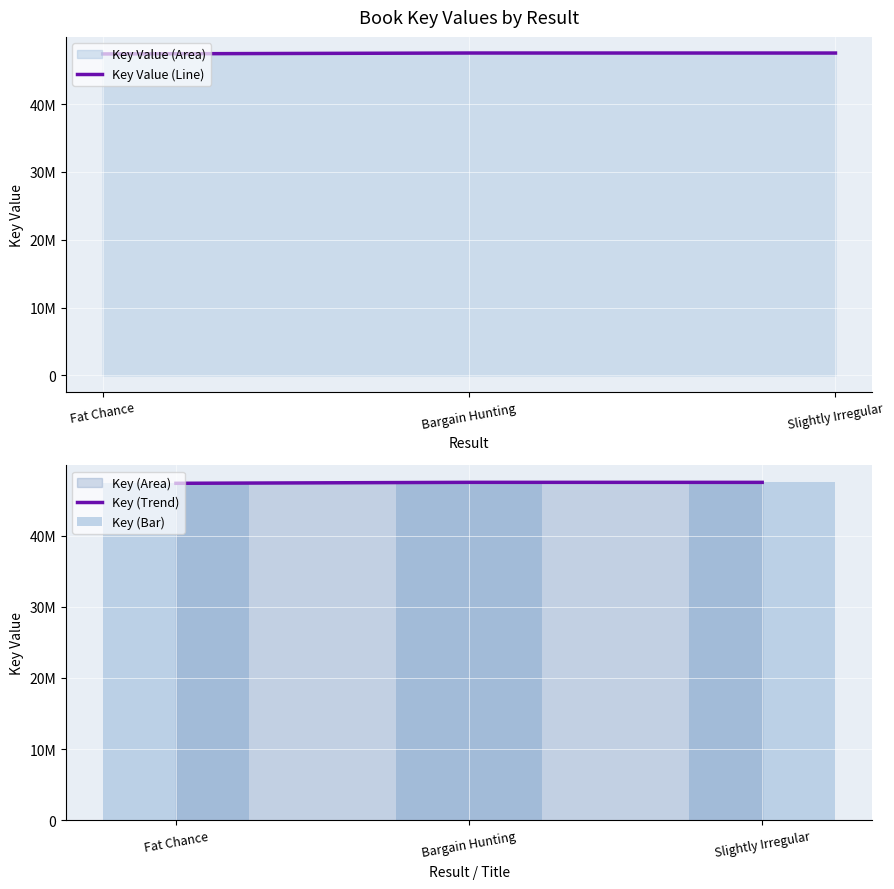

What is the difference between the maximum and minimum values in the Key Value (Line) series?

136408